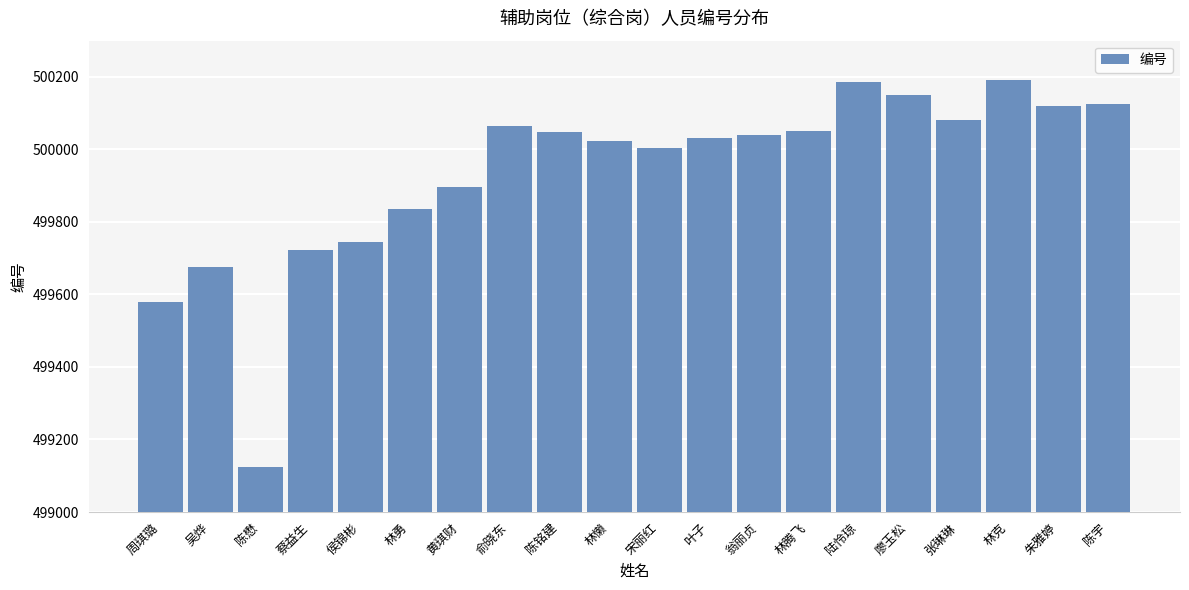

What is the label of the 7th bar from the right?

林腾飞